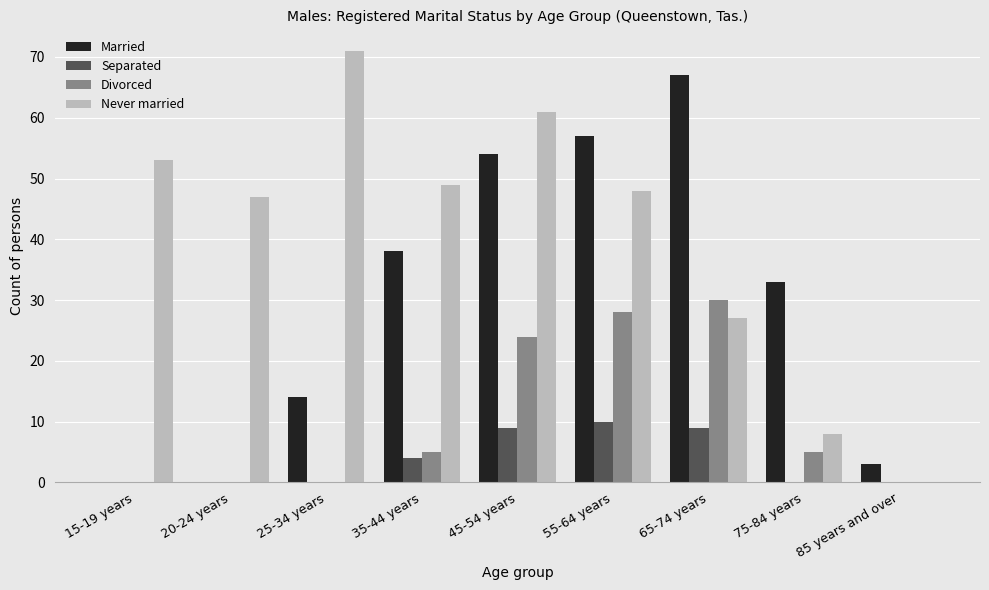

Is the value of Divorced at 65-74 years greater than the value of Never married at 75-84 years?

Yes